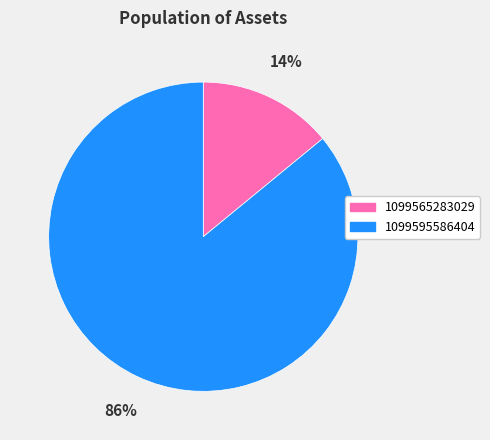

To the nearest percent, what is the combined percentage of 1099595586404 and 1099565283029?

100%